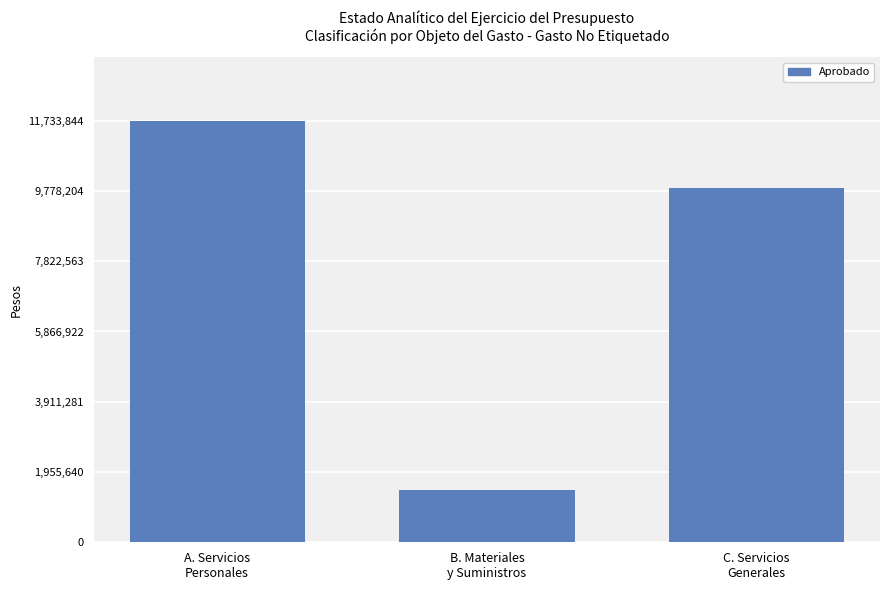

What is the label of the 3rd bar from the left?

C. Servicios
Generales